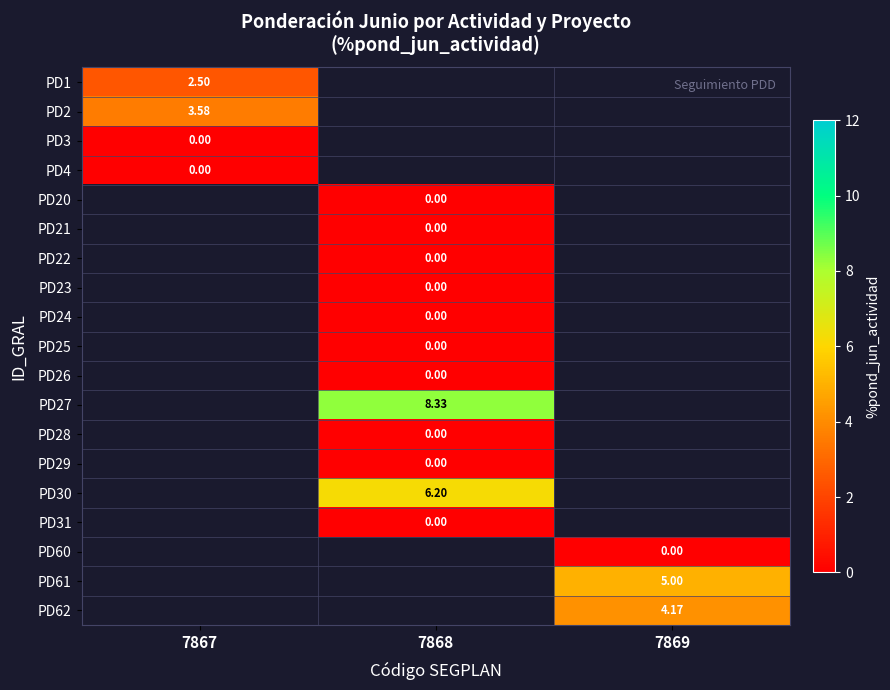

Is the value of PD2 at 7867 greater than the value of PD26 at 7868?

Yes